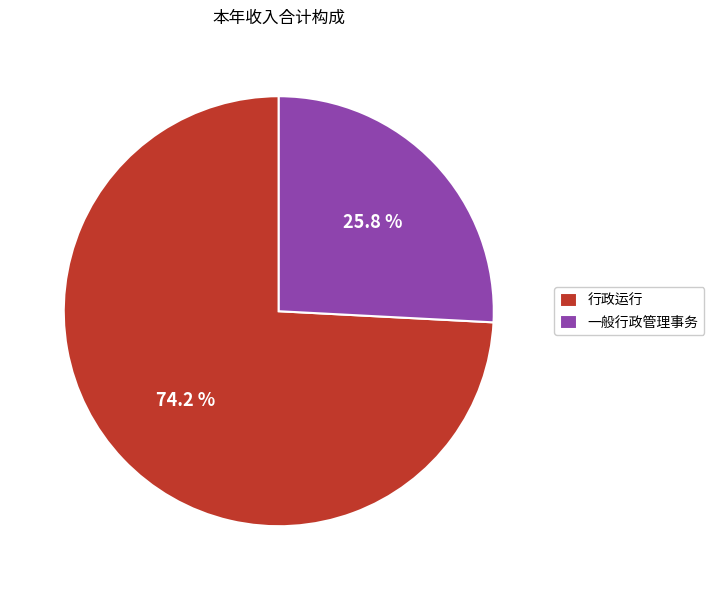

What percentage is NOT represented by 行政运行?

25.8%